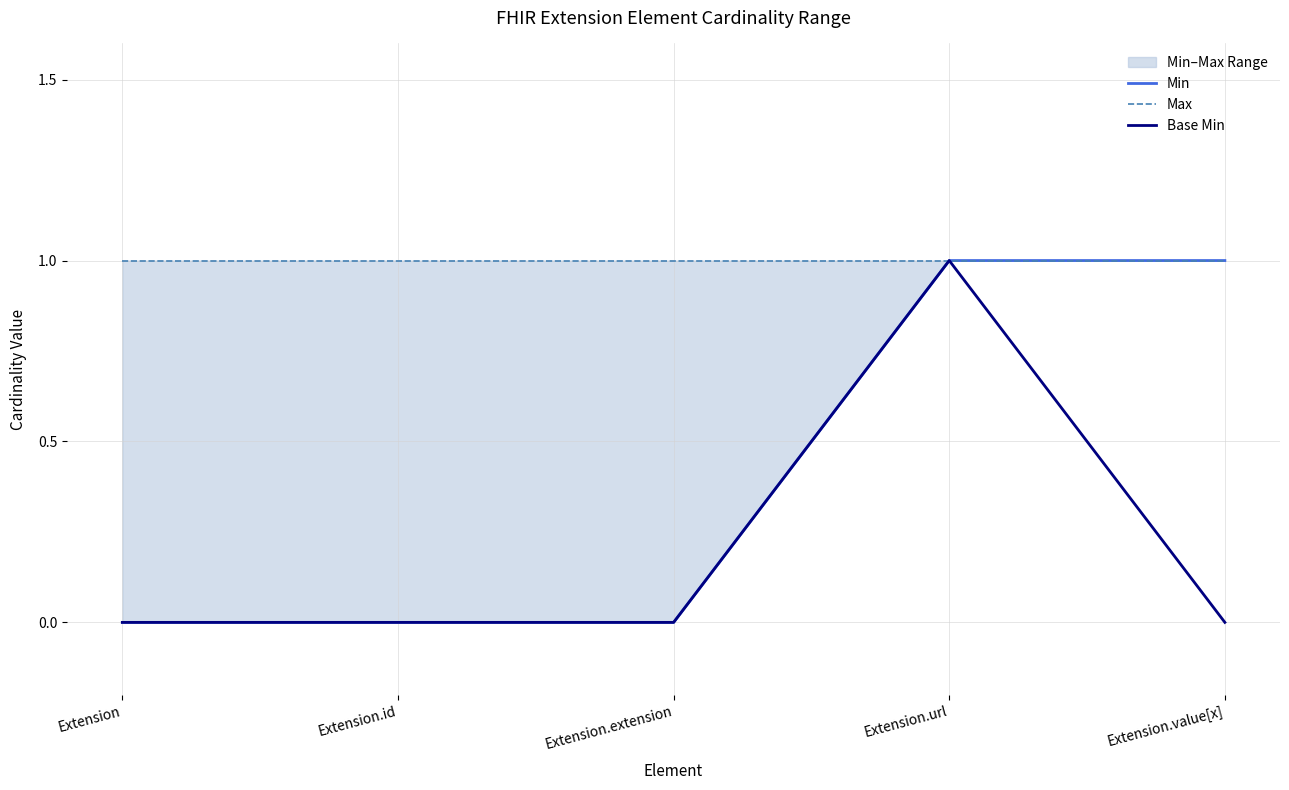

What is the total value across all series at Extension?

1